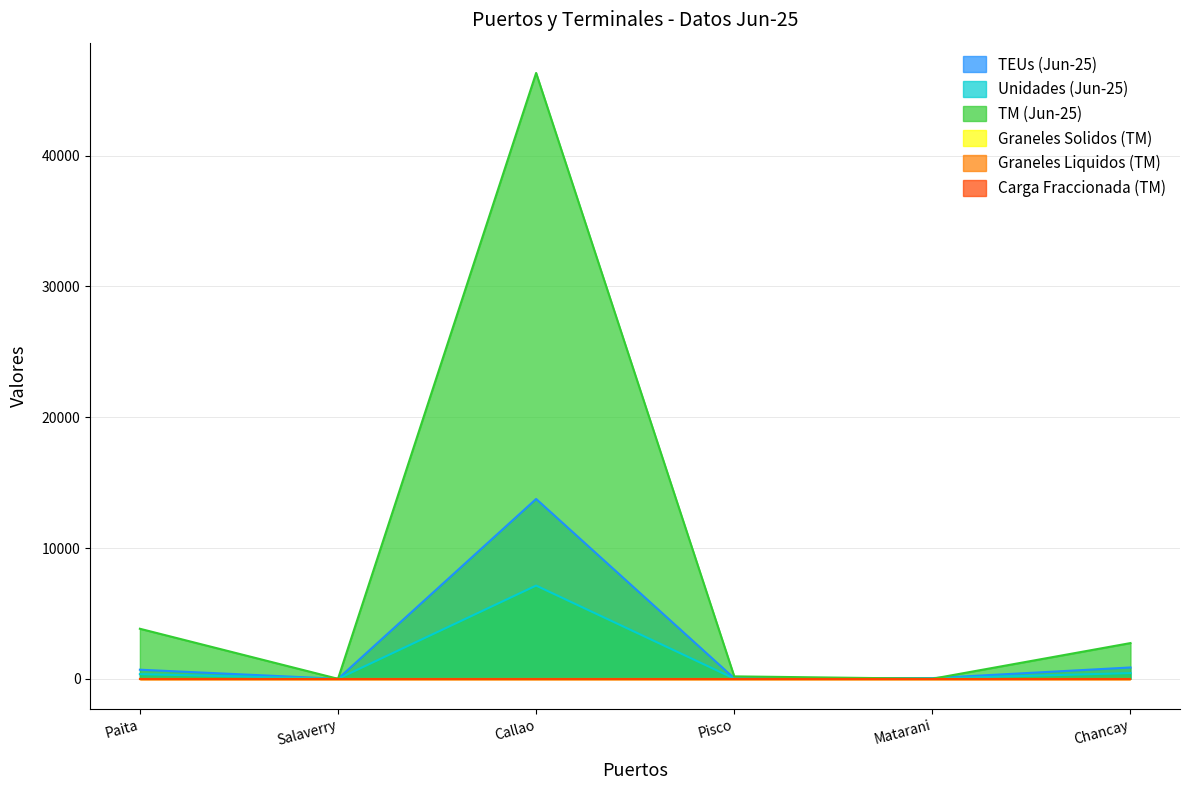

Is the value of TEUs (Jun-25) at Pisco greater than the value of Unidades (Jun-25) at Paita?

No